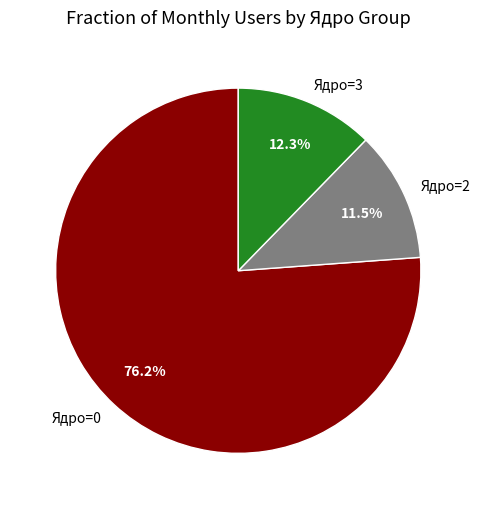

To the nearest percent, what is the difference between the largest and smallest slice percentages?

65%